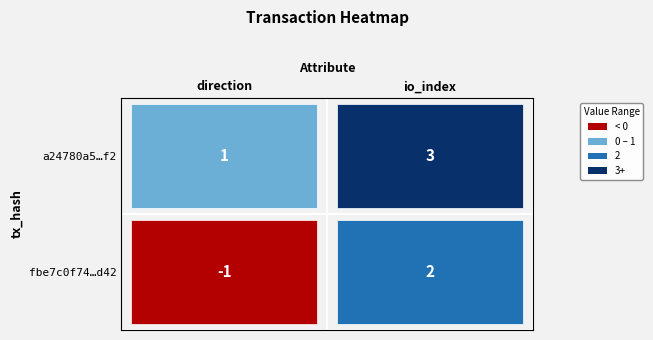

List the series in order of their overall mean, lowest first.

fbe7c0f74dcafd8edbb23b5bc50b89117d14d42, a24780a551f4a50ffcb79cc59e052f953d8baf2